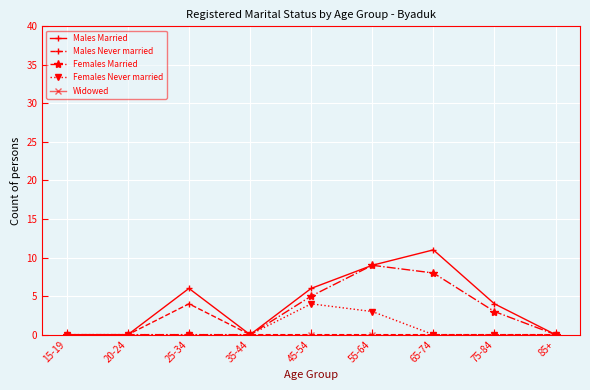

True or false: Males Never married has a value of 0 at 55-64.

True